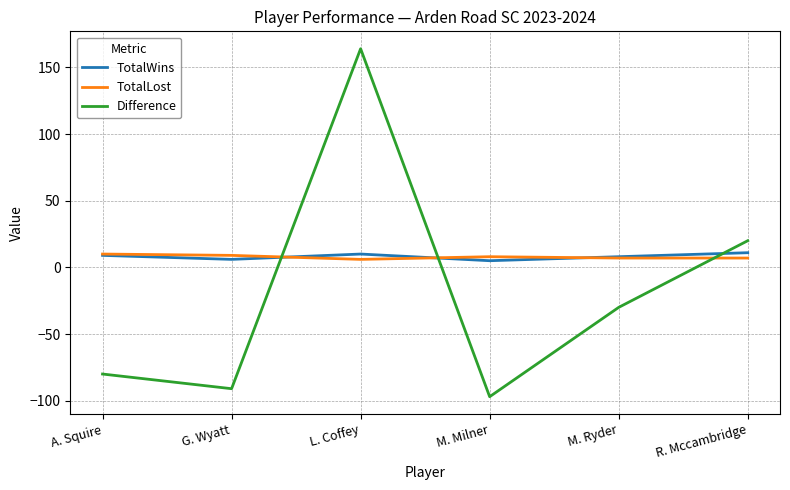

What is the total value across all series at M. Ryder?

-15